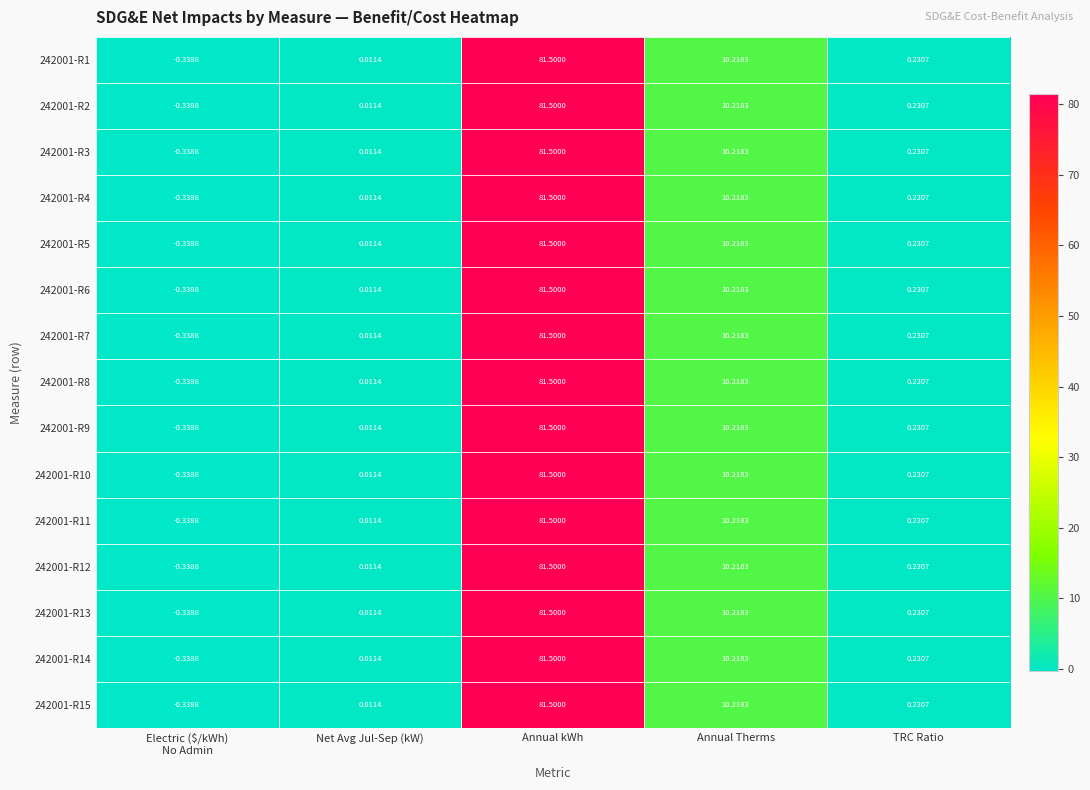

Is the value of 242001-R14 at Annual Therms greater than the value of 242001-R15 at TRC Ratio?

Yes